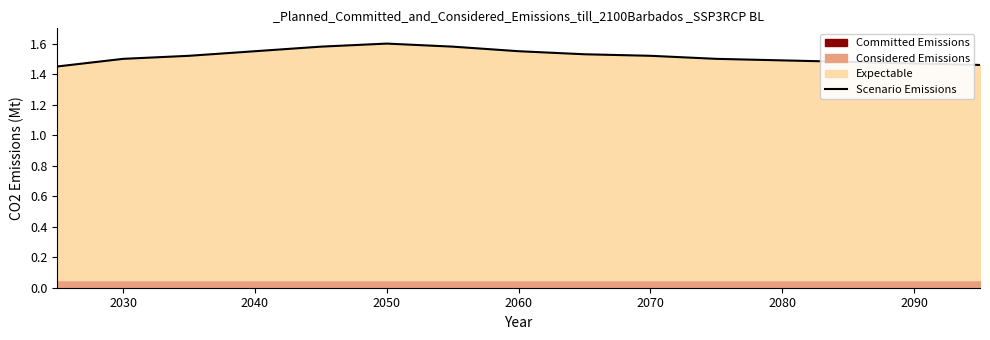

The value of Scenario Emissions at 2080 is 1.5. True or false?

True